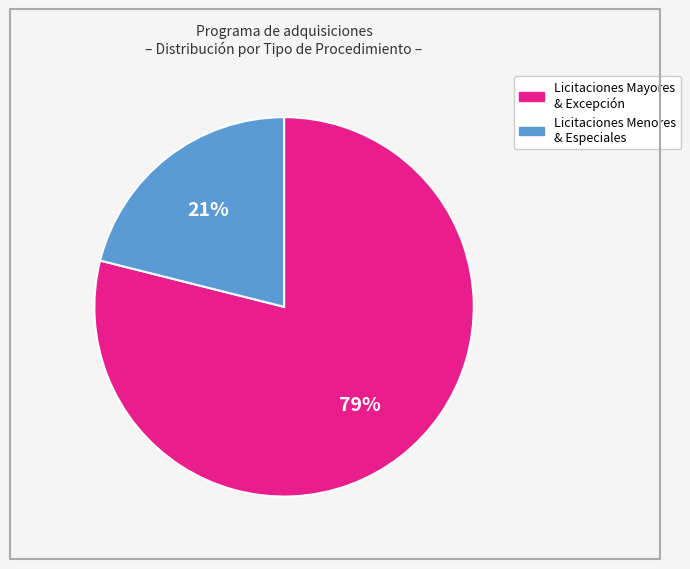

To the nearest percent, what is the average slice percentage?

50%